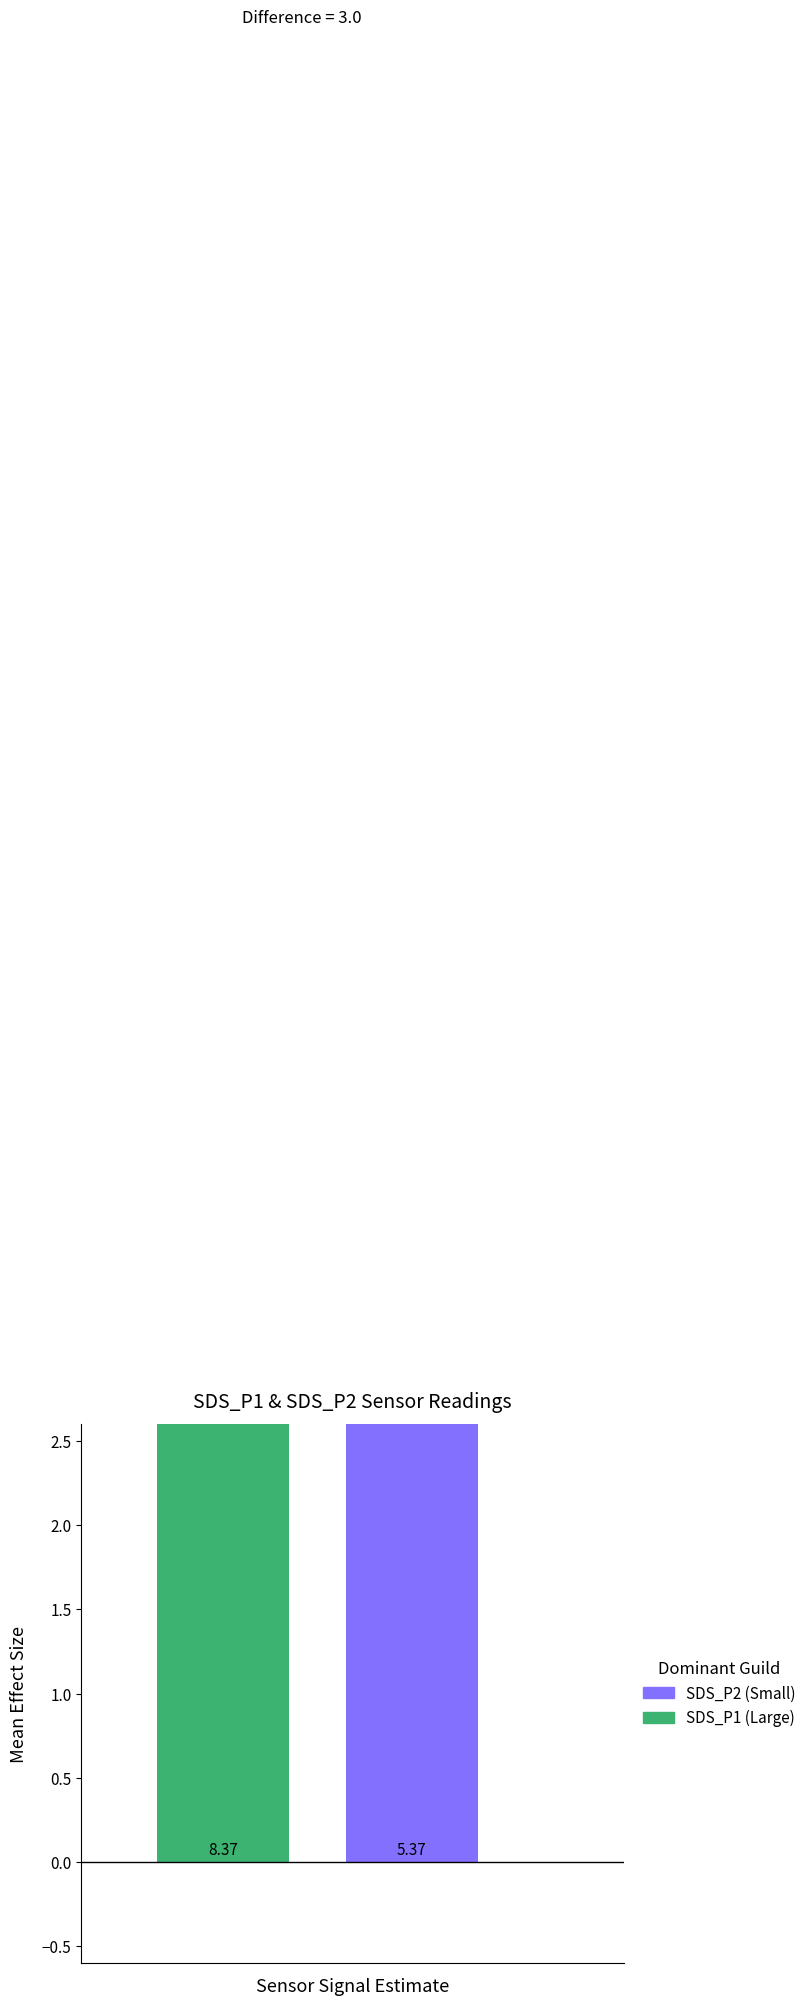

Rank the series by their maximum value, from lowest to highest.

SDS_P2, SDS_P1